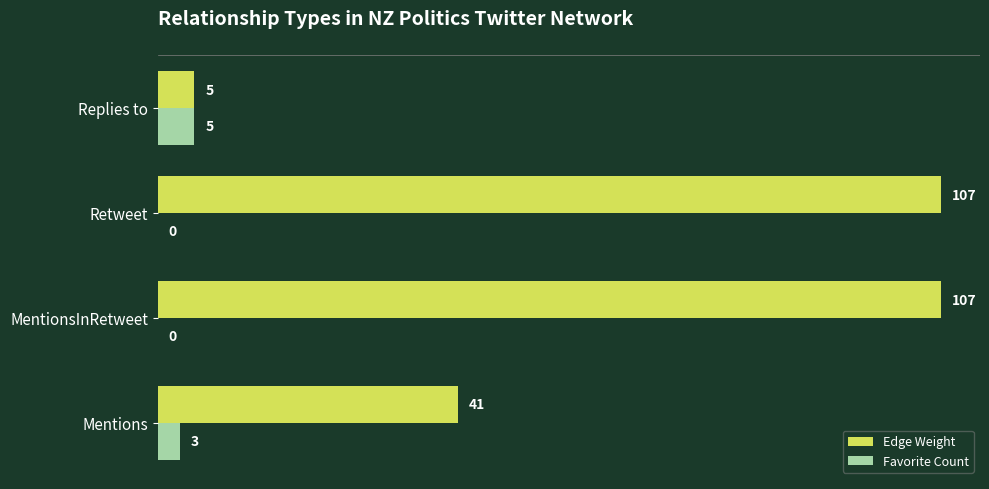

How many values in Favorite Count are above zero?

2